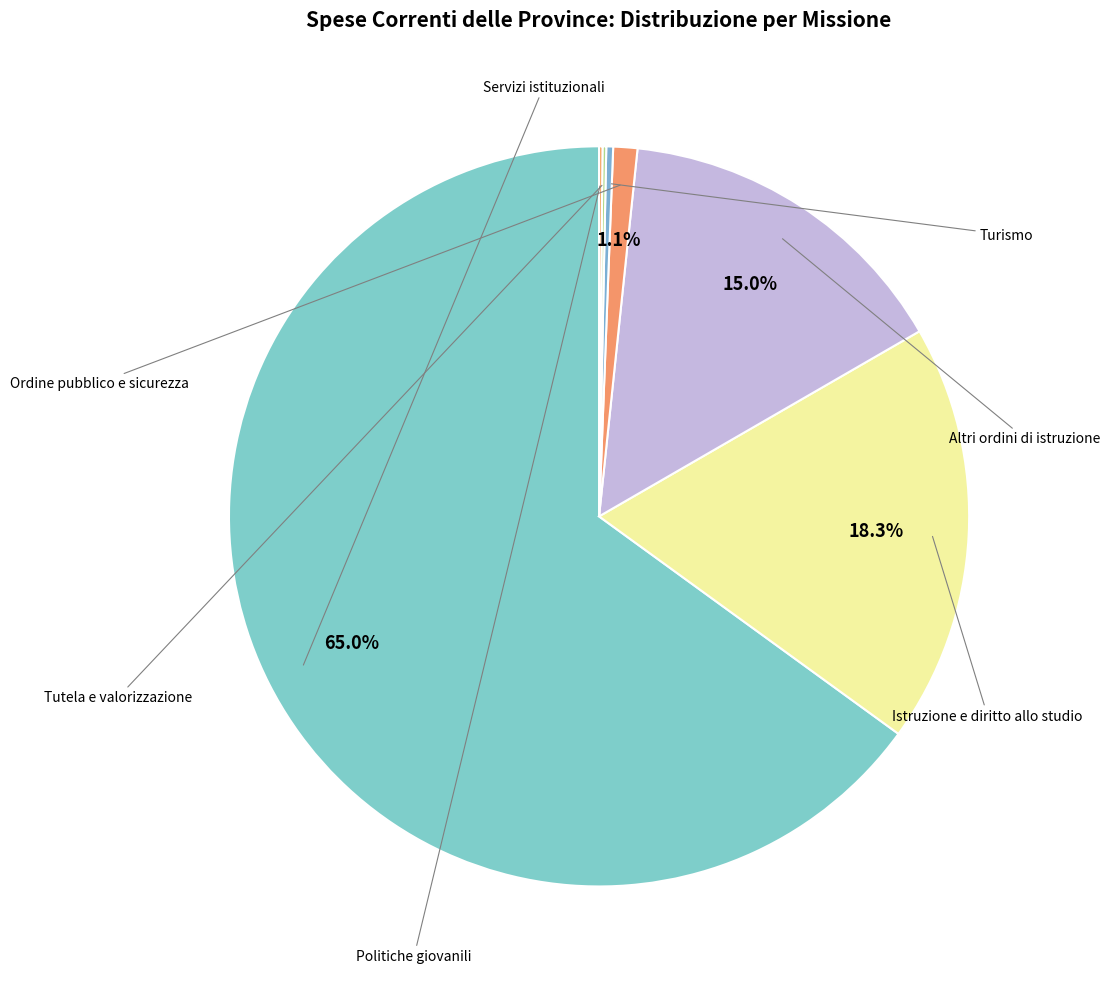

Which slice is the largest?

Servizi istituzionali